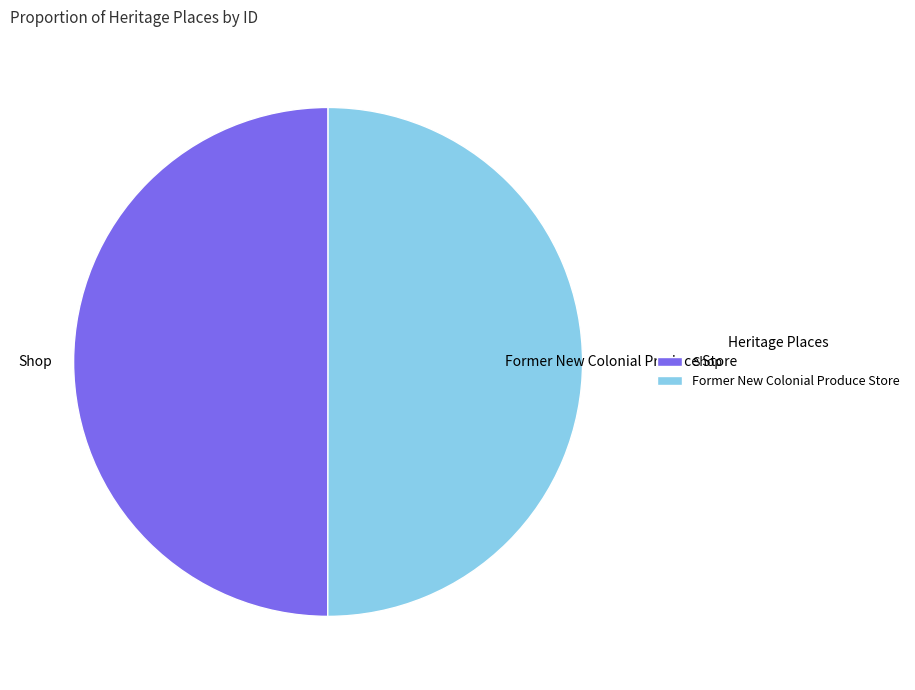

Approximately how many times larger is the value at Former New Colonial Produce Store compared to Shop?

1.0